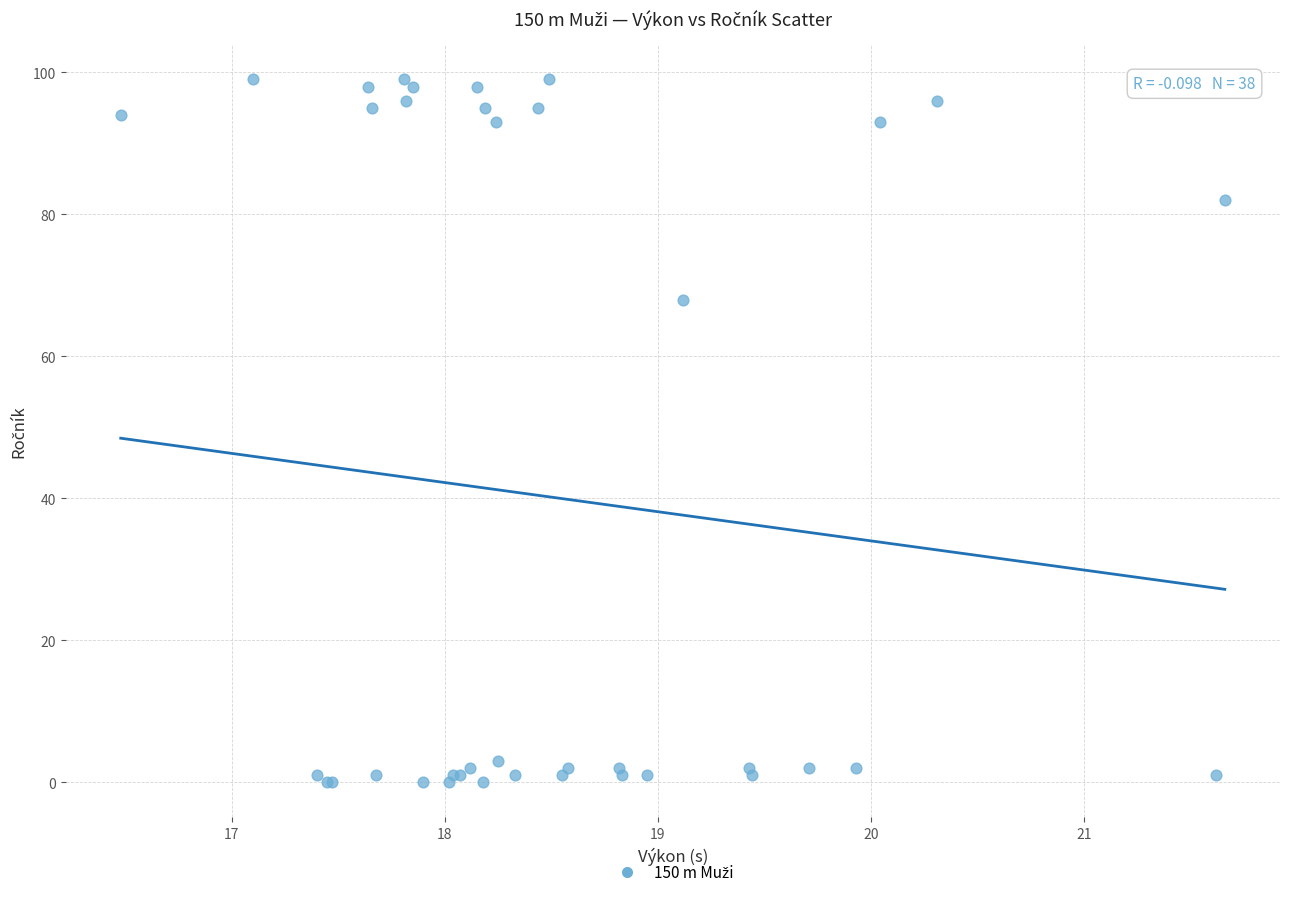

What Y value in the scatter plot is closest to 49?

68